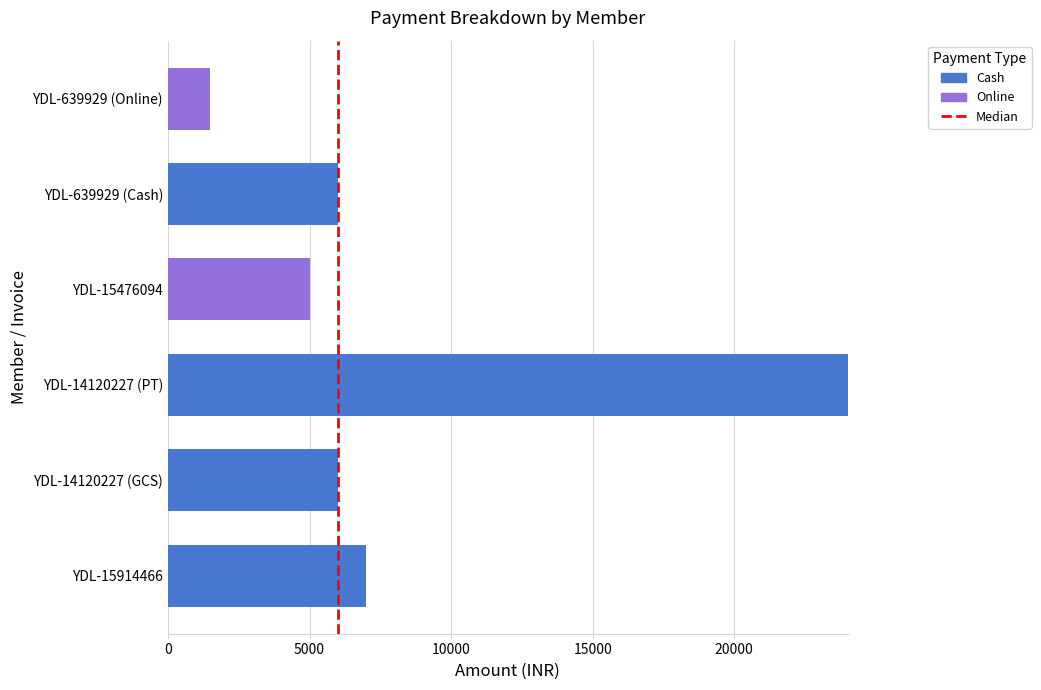

How many categories are shown in the chart?

6